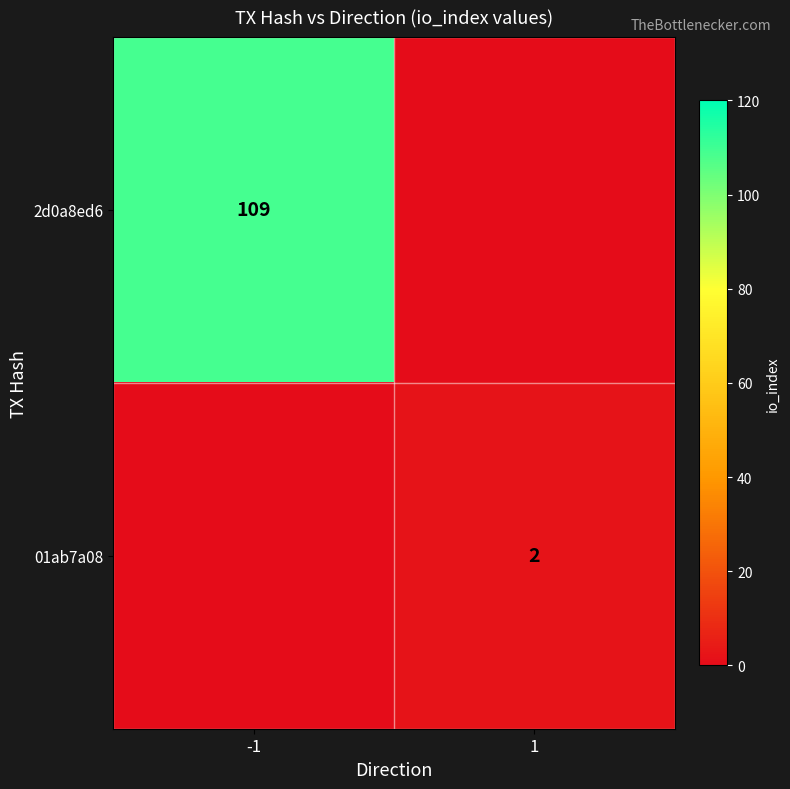

Is it true that 01ab7a08 equals 2 at 1?

True